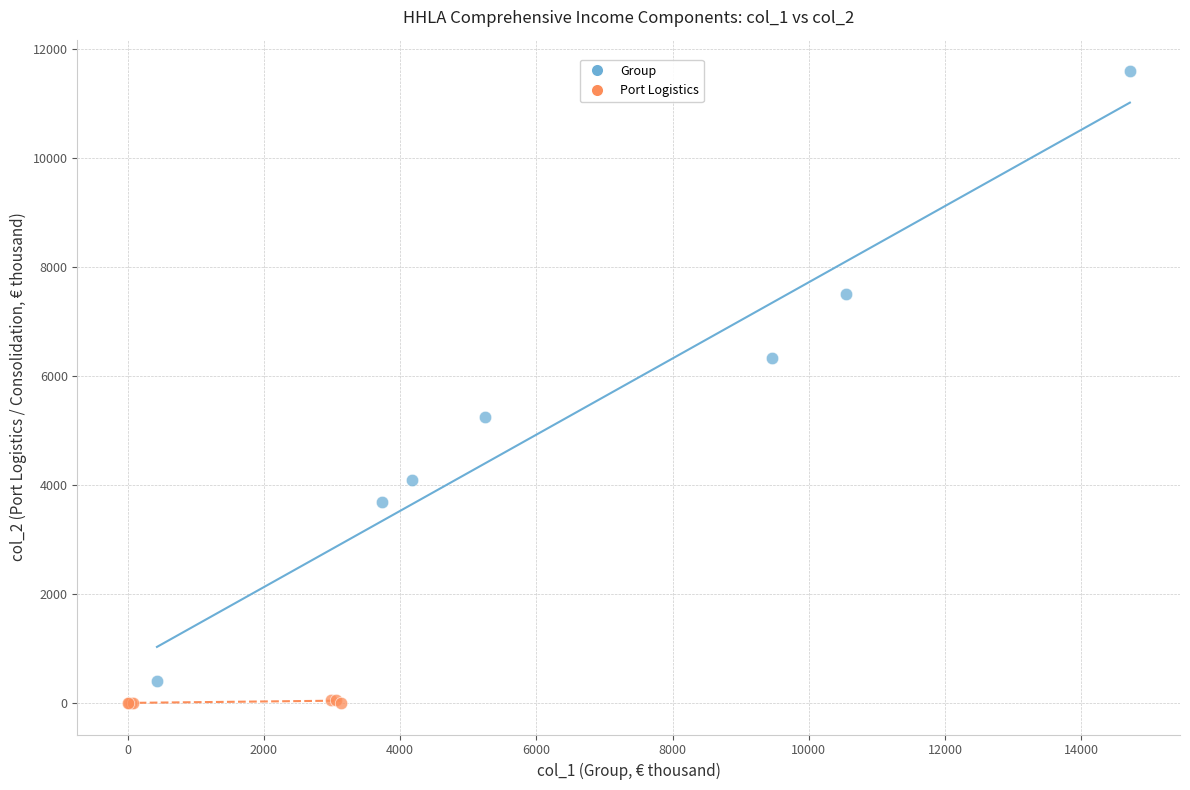

Which series contains the lowest Y value?

Port Logistics